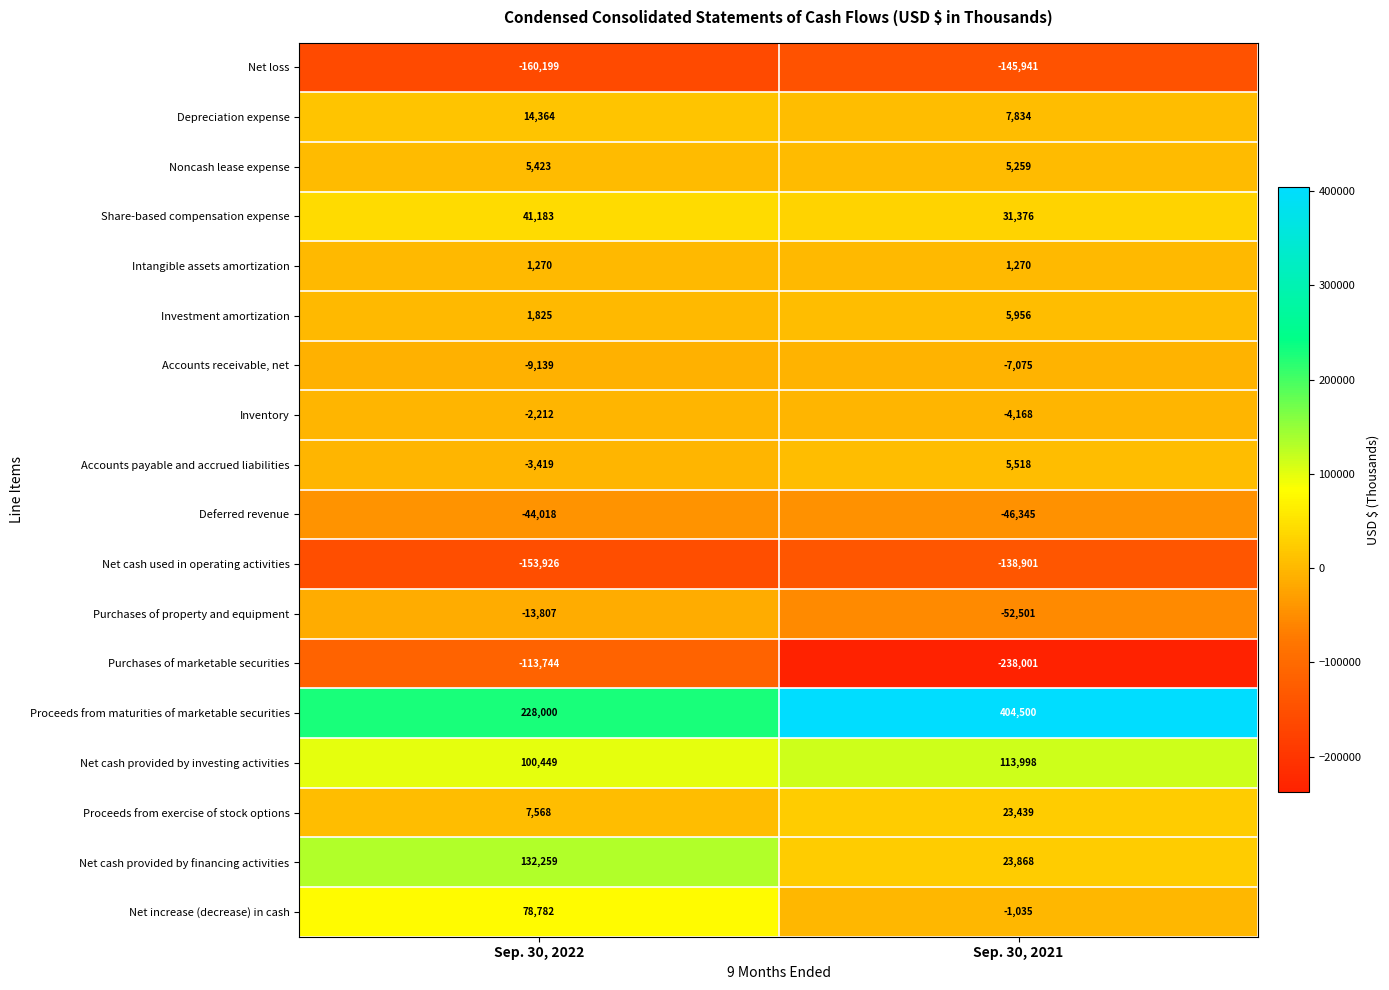

What is the difference between the highest and lowest values at Sep. 30, 2021?

642501